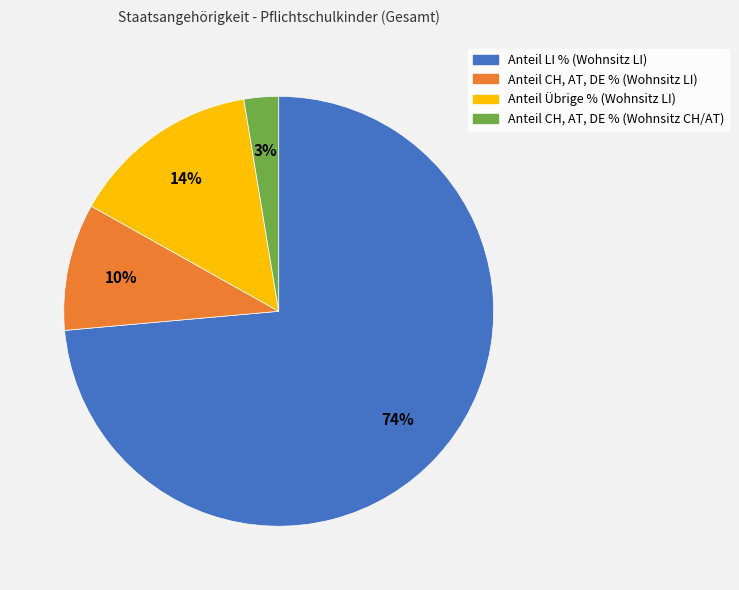

What percentage is the Anteil CH, AT, DE % (Wohnsitz CH/AT) slice, to the nearest percent?

3%